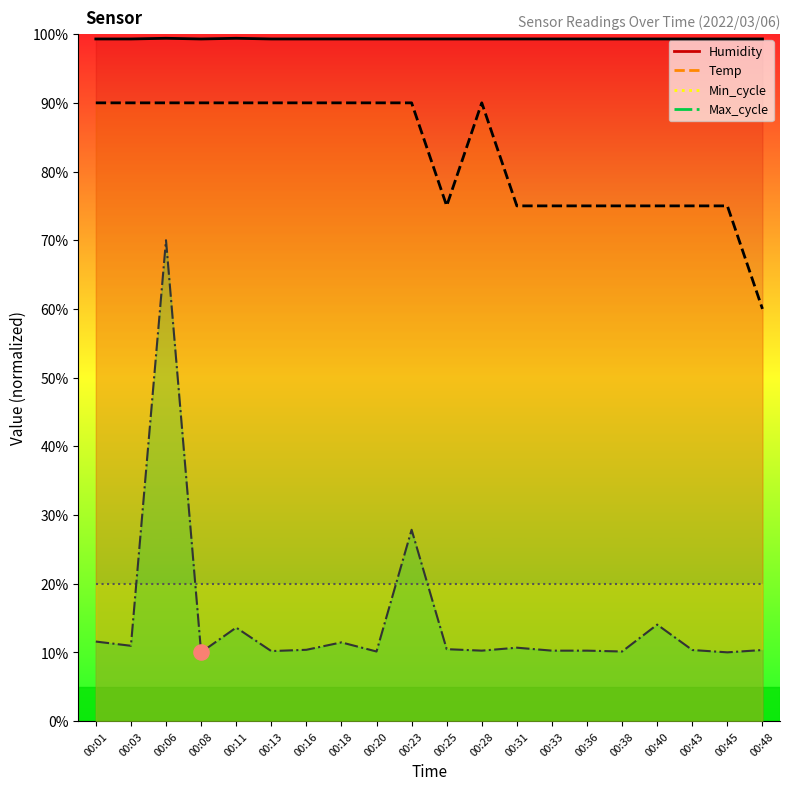

At how many categories does at least one series exceed 51?

20